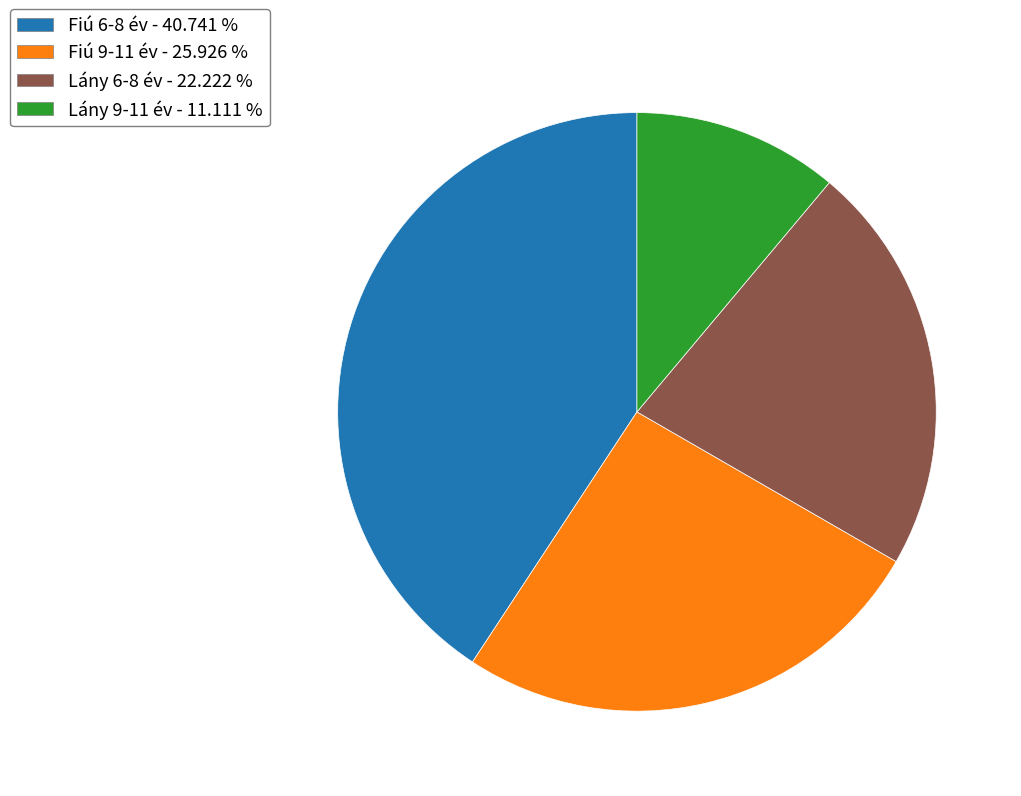

How many slices are in this pie chart?

4